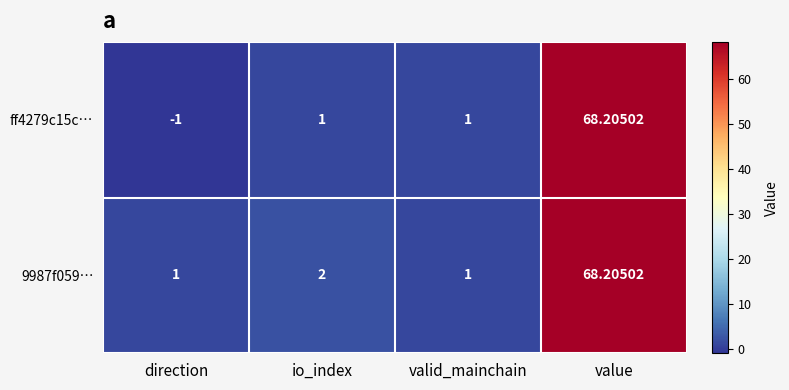

How many data points does each series have?

4